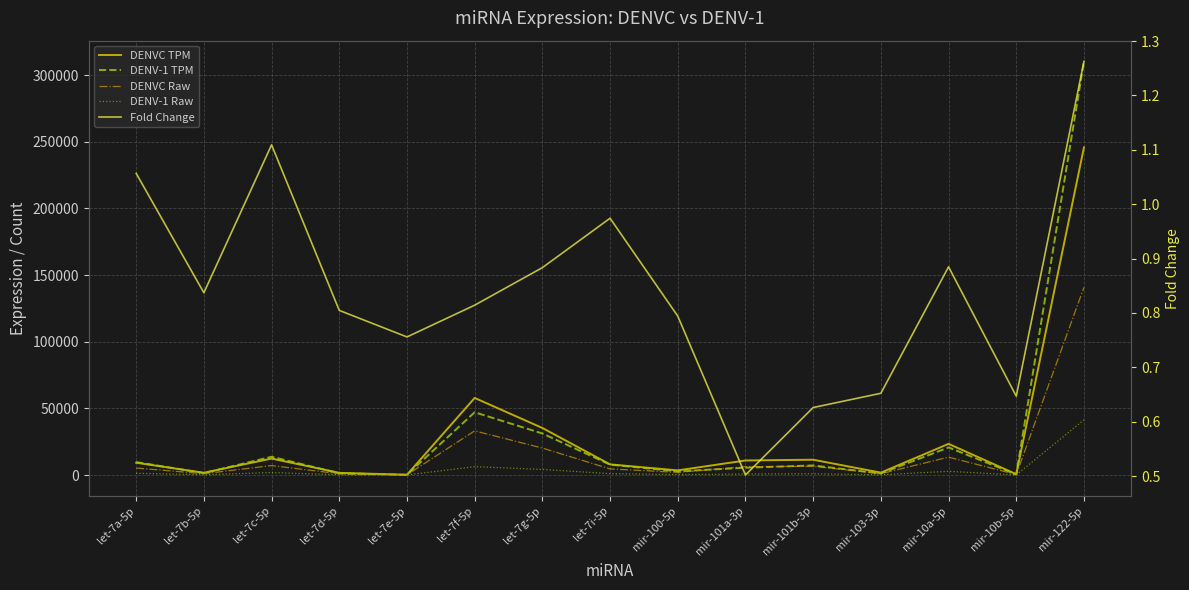

What are all the series names shown in the legend?

DENVC TPM, DENV-1 TPM, DENVC Raw, DENV-1 Raw, Fold Change